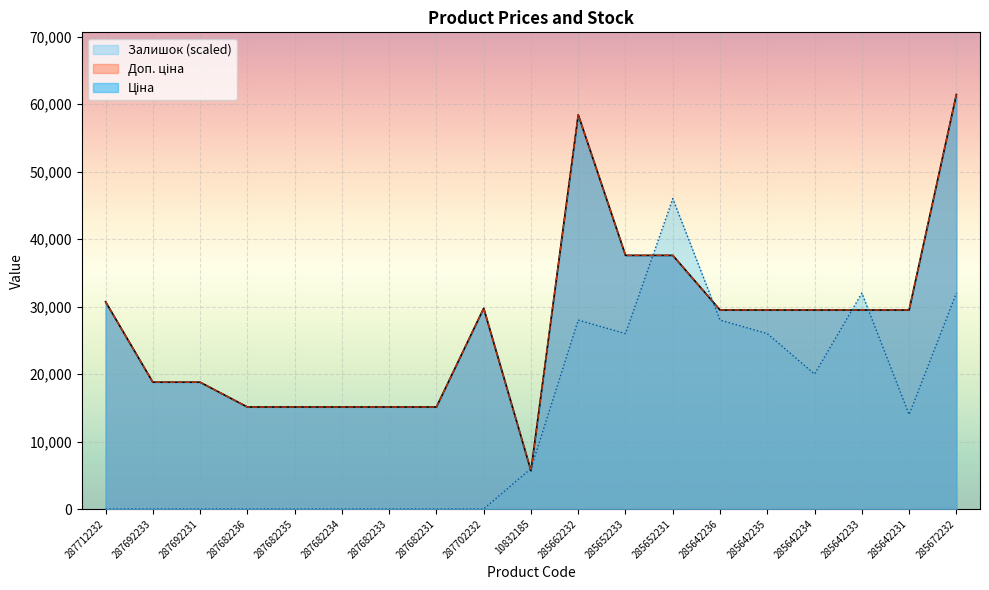

At which category is the sum across all series the highest?

285672232